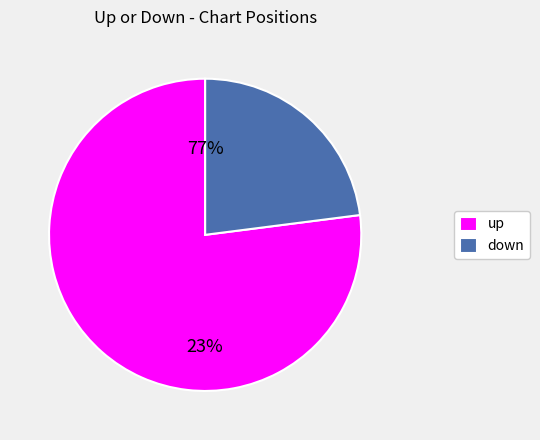

How many segments does this pie chart have?

2